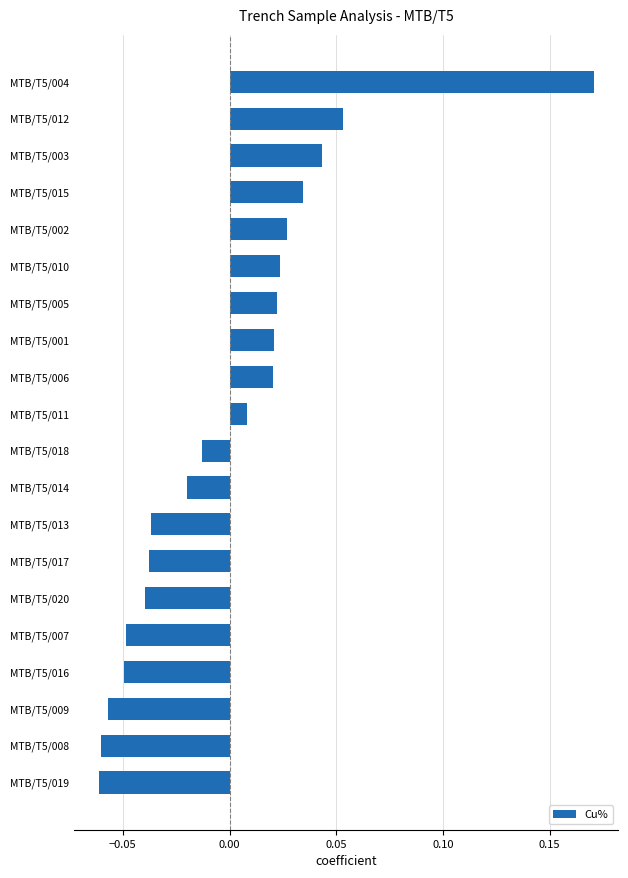

How many values are above zero?

10